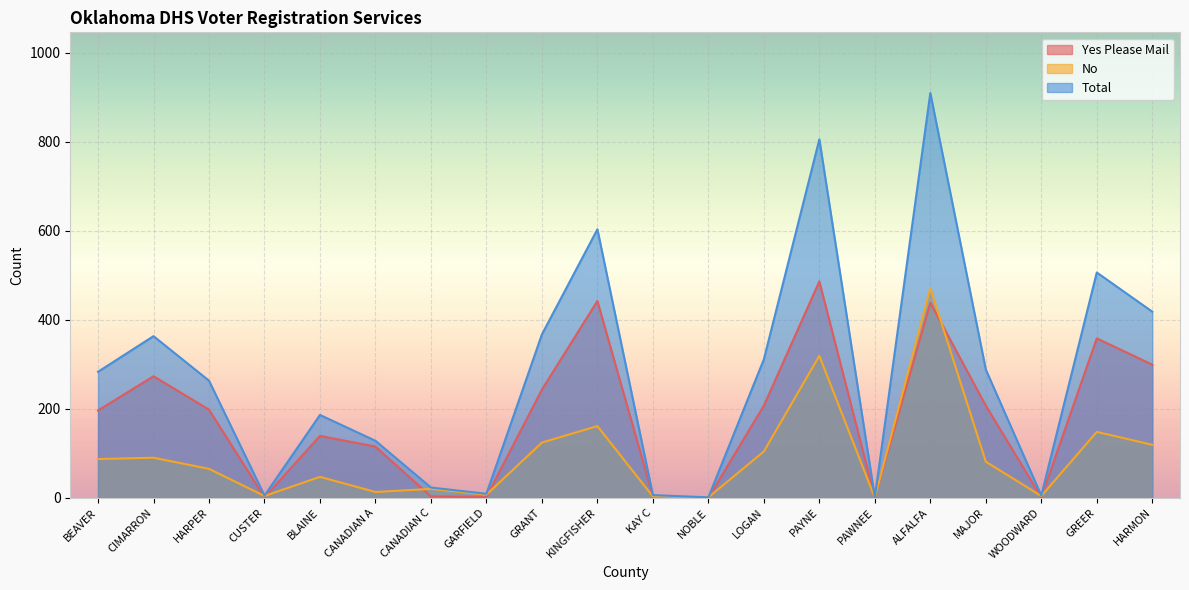

Reading left to right, transcribe all the data shown in this chart.

Yes Please Mail: BEAVER=196	CIMARRON=273	HARPER=198	CUSTER=1	BLAINE=139	CANADIAN A=115	CANADIAN C=3	GARFIELD=2	GRANT=243	KINGFISHER=442	KAY C=3	NOBLE=0	LOGAN=207	PAYNE=486	PAWNEE=1	ALFALFA=438	MAJOR=207	WOODWARD=1	GREER=358	HARMON=299
No: BEAVER=87	CIMARRON=90	HARPER=65	CUSTER=4	BLAINE=47	CANADIAN A=13	CANADIAN C=20	GARFIELD=7	GRANT=124	KINGFISHER=161	KAY C=3	NOBLE=1	LOGAN=104	PAYNE=319	PAWNEE=0	ALFALFA=471	MAJOR=81	WOODWARD=4	GREER=148	HARMON=119
Total: BEAVER=283	CIMARRON=363	HARPER=263	CUSTER=5	BLAINE=186	CANADIAN A=128	CANADIAN C=23	GARFIELD=9	GRANT=367	KINGFISHER=603	KAY C=6	NOBLE=1	LOGAN=311	PAYNE=805	PAWNEE=1	ALFALFA=909	MAJOR=288	WOODWARD=5	GREER=506	HARMON=418